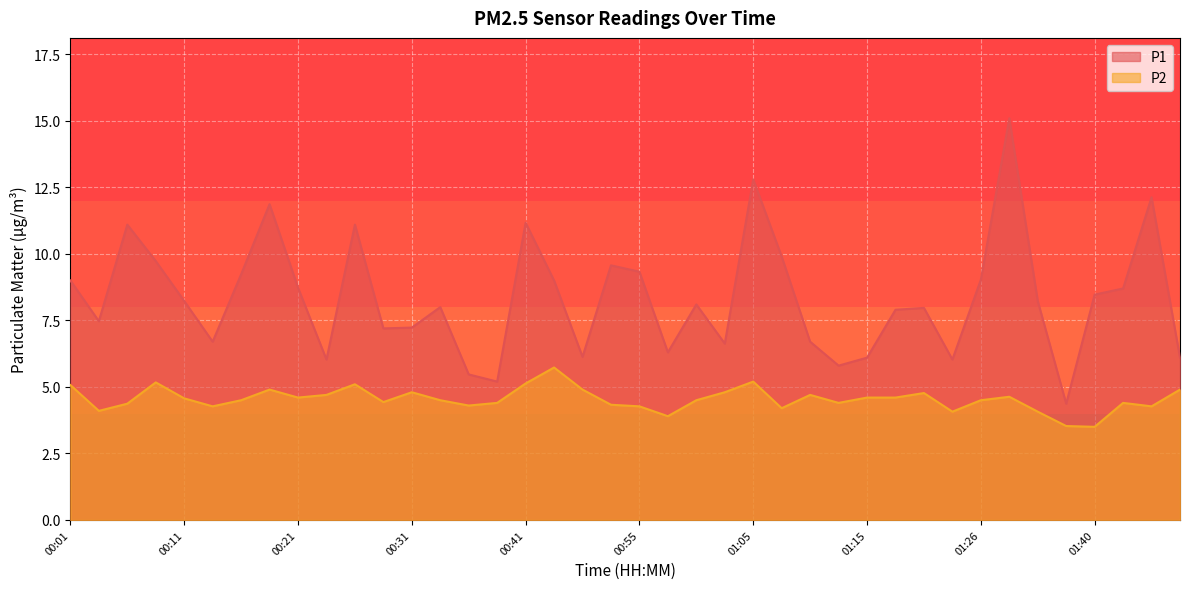

At how many categories does at least one series exceed 8?

21